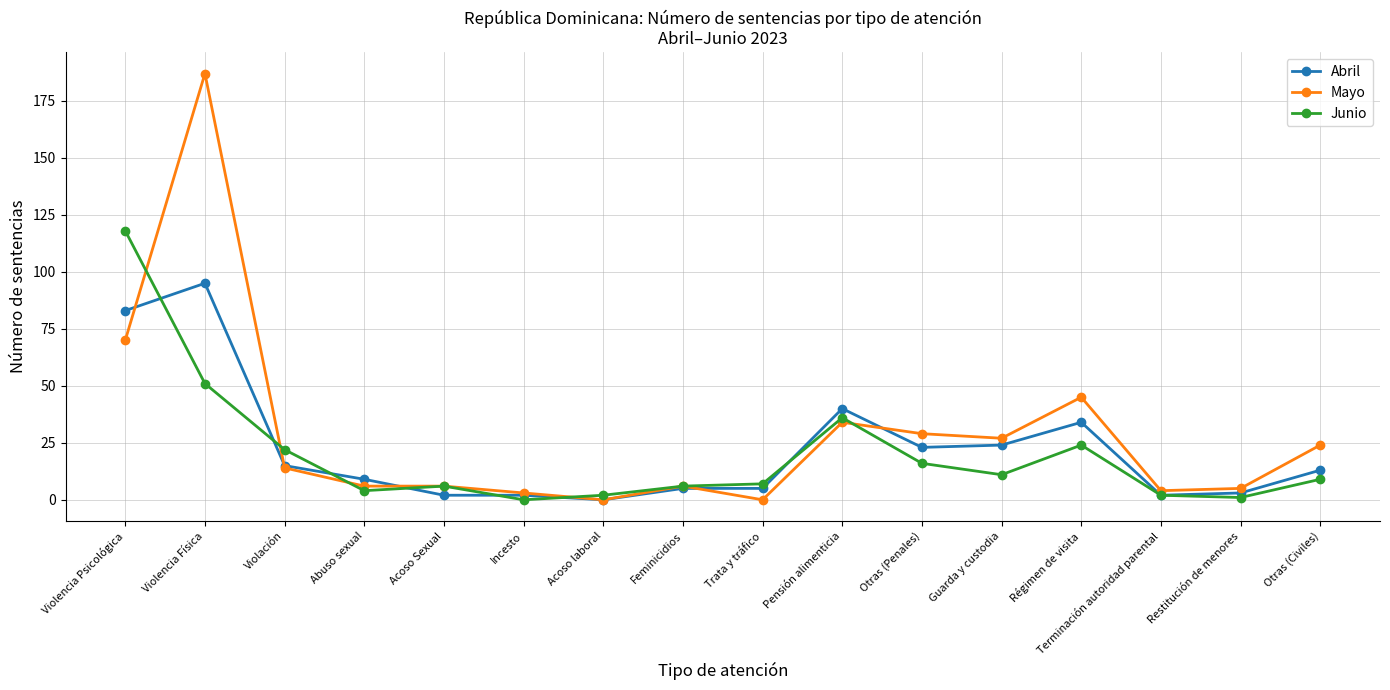

List the series in order of their overall mean, highest first.

Mayo, Abril, Junio